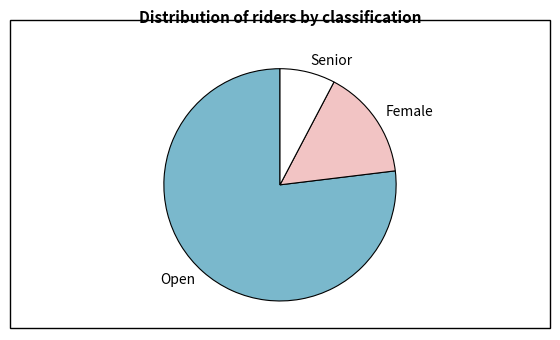

Do Senior and Open together represent more than half of the pie?

Yes